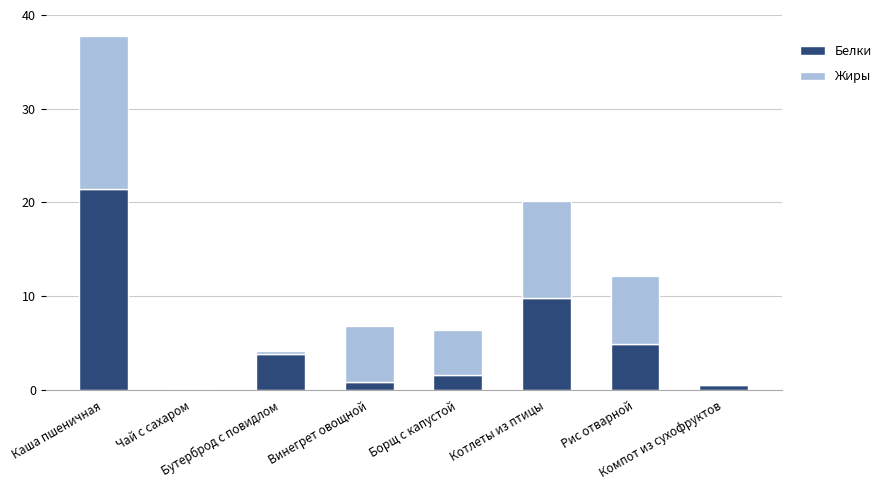

What is the sum of all Белки values?

42.9